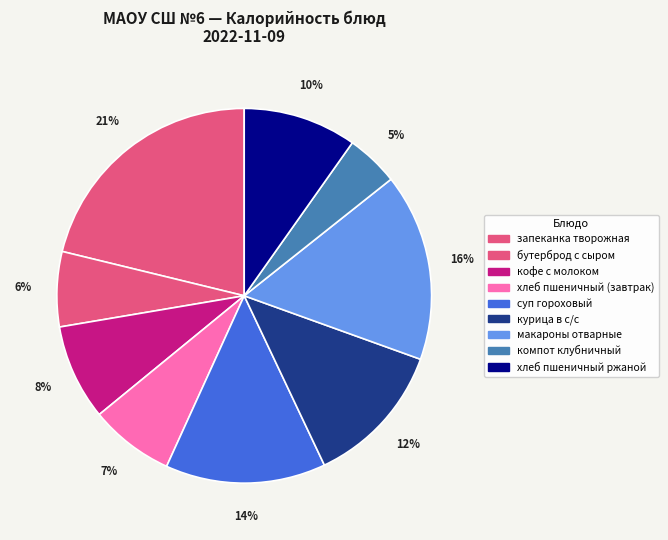

Count the number of slices in the pie.

9